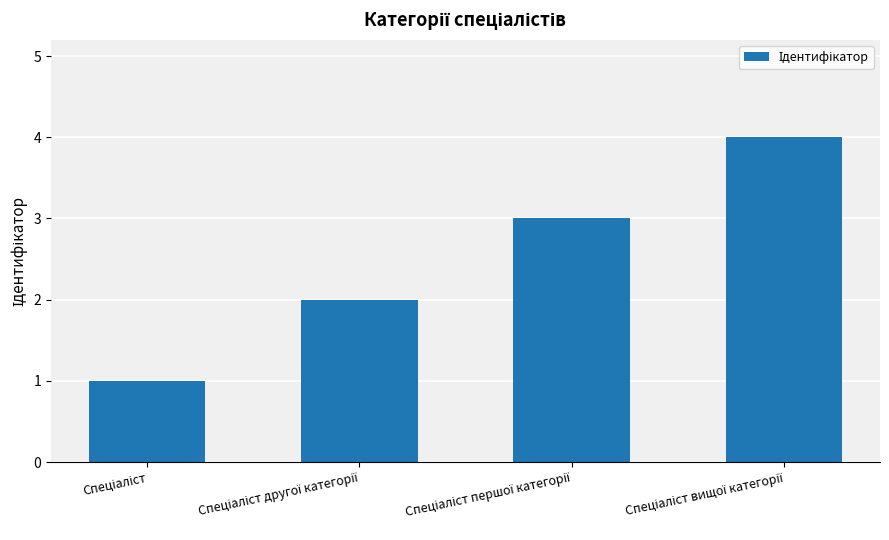

Reading left to right, extract all data points from this chart.

1	2	3	4